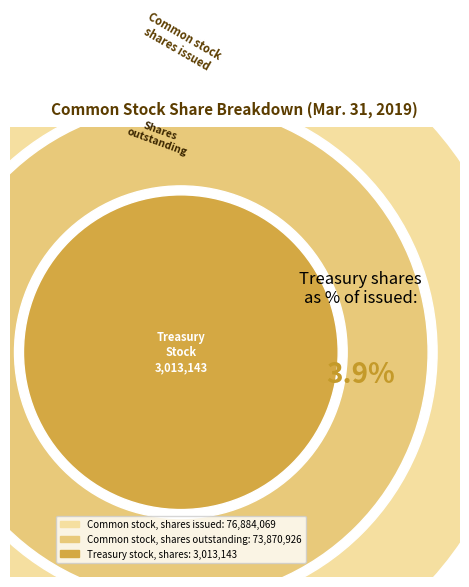

What is the change in value from Common stock, shares issued to Treasury stock, shares?

-73870926